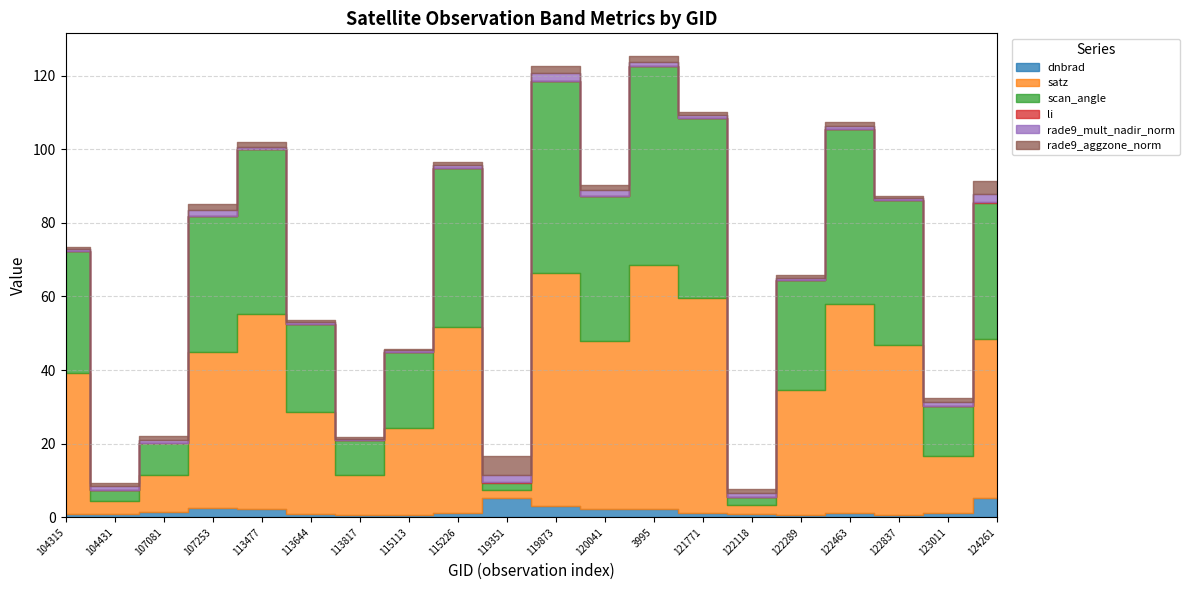

True or false: rade9_mult_nadir_norm has more than 1 interior local peaks.

True